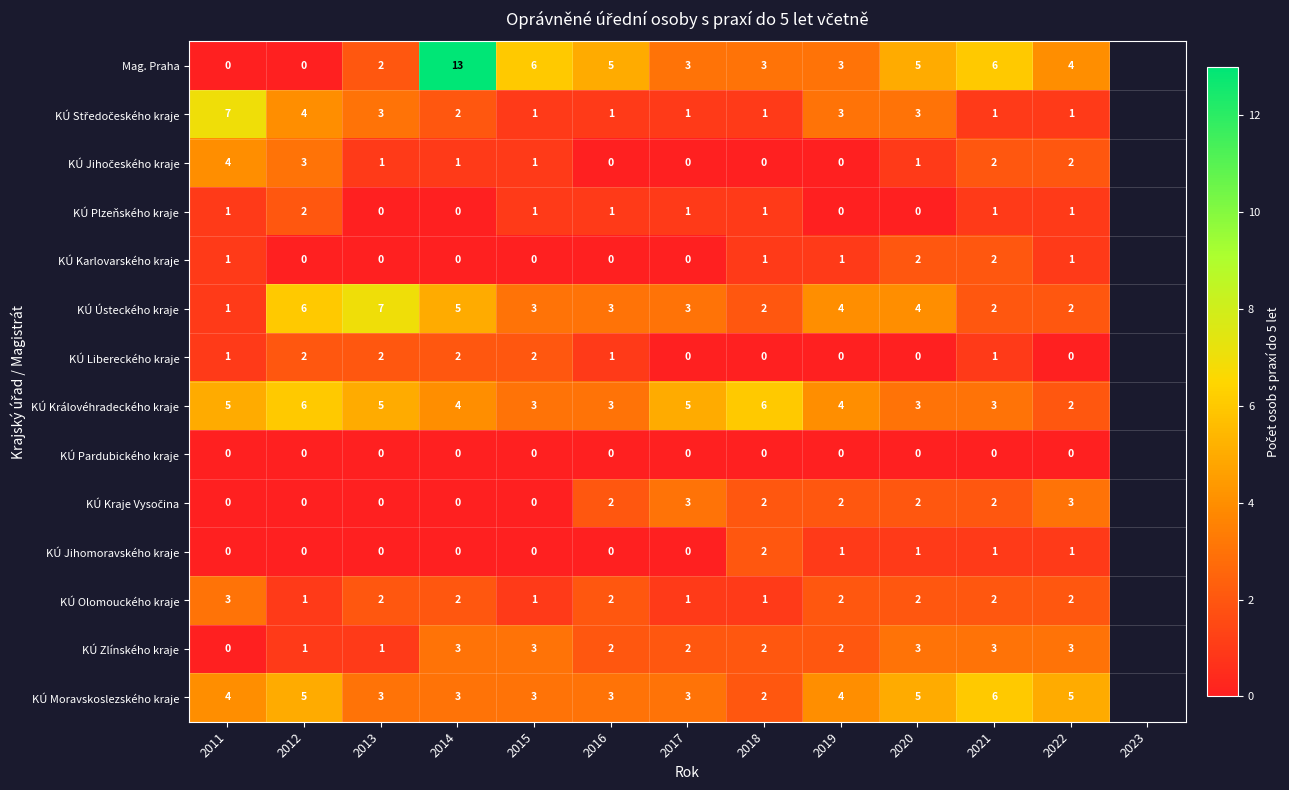

How many series are shown in this chart?

14